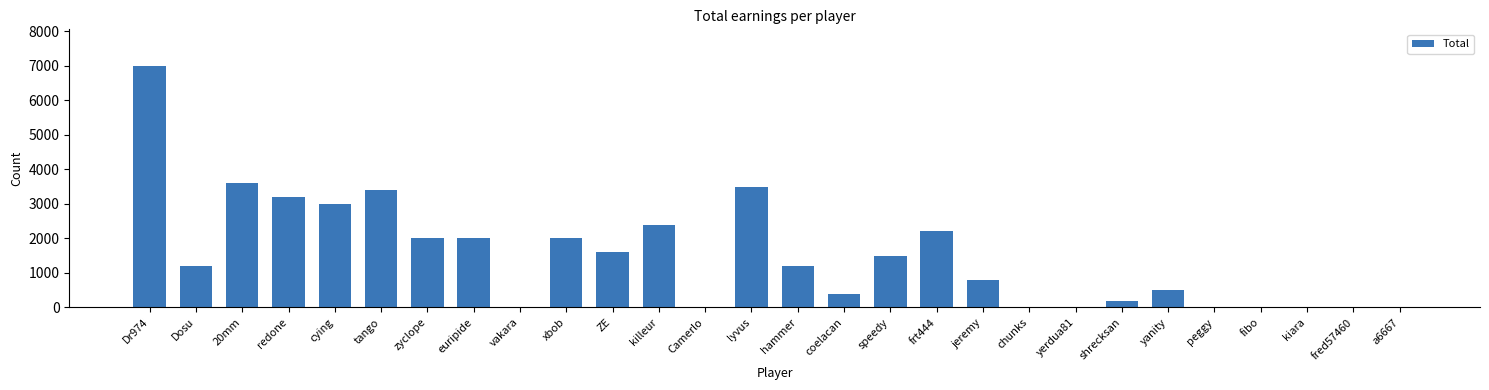

What is the approximate value at lyvus?

3500